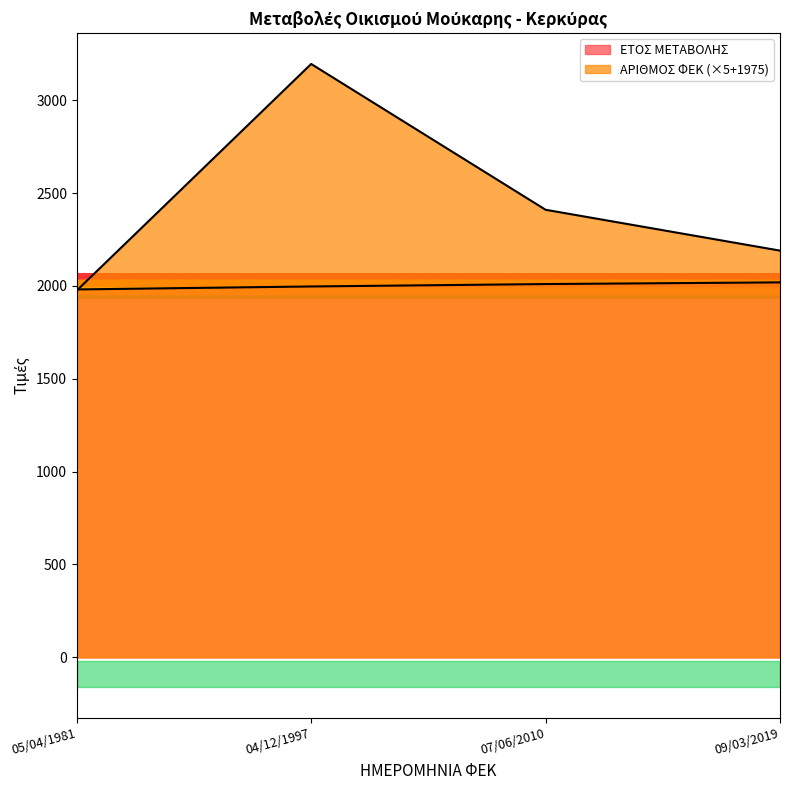

How many lines are shown in the chart?

2